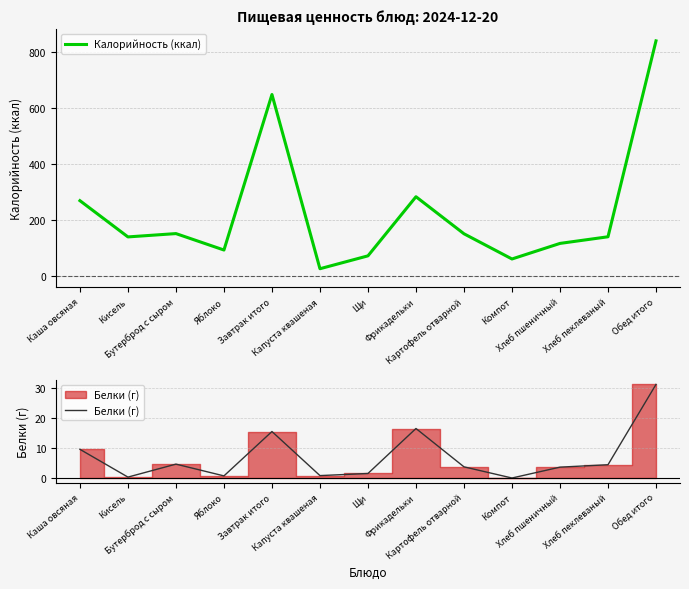

Does the chart have visible grid lines?

Yes